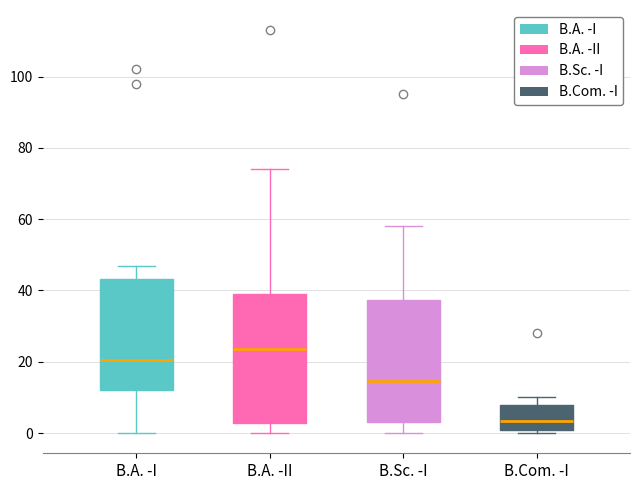

Where is the lower edge of the box for B.Com. -I on the y-axis? The values are not printed on the chart, so give them approximately, as read against the axis.

0